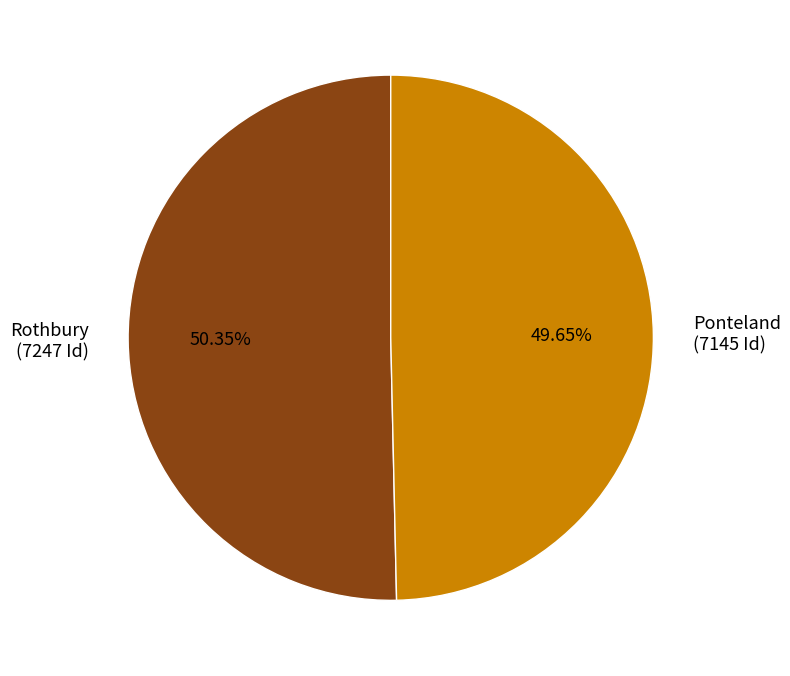

How many slices are in this pie chart?

2